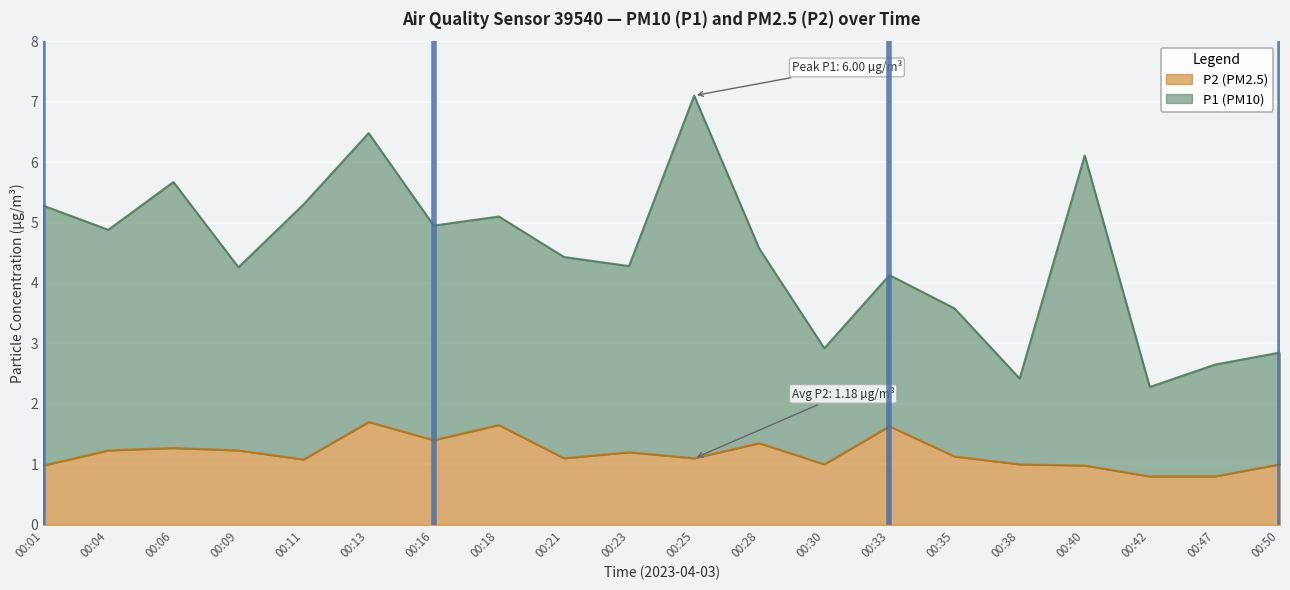

What is the value of the P1 point at the 8th from the left?

5.1